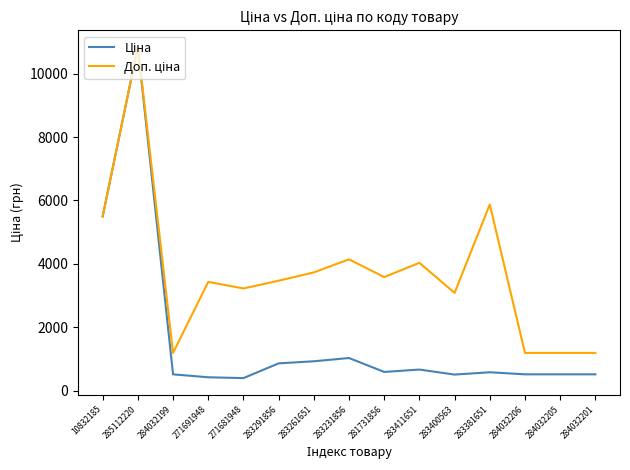

Which label corresponds to the largest value in the chart?

285112220